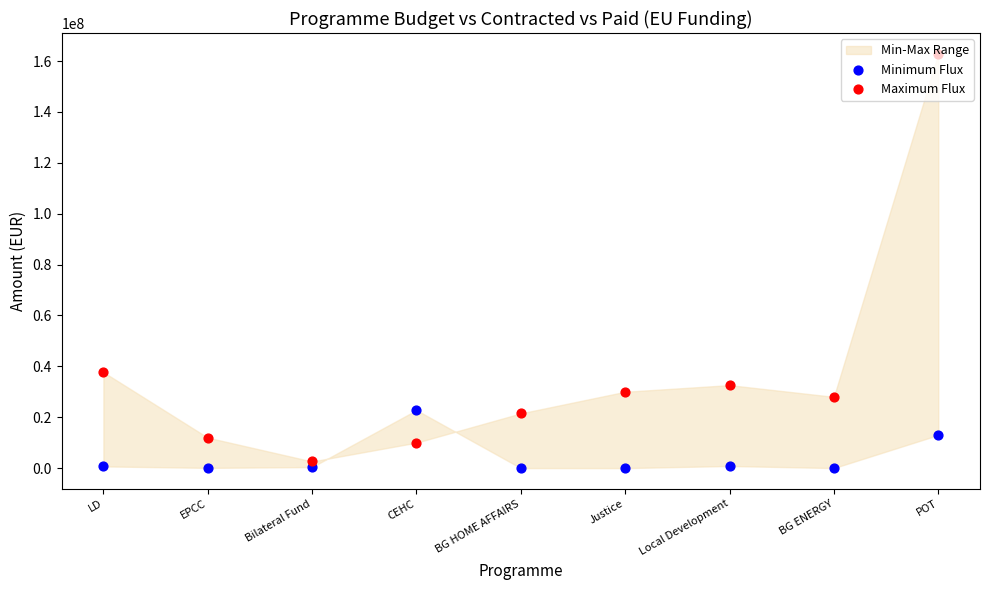

Is the value of Minimum Flux at BG HOME AFFAIRS greater than the value of Maximum Flux at Bilateral Fund?

No